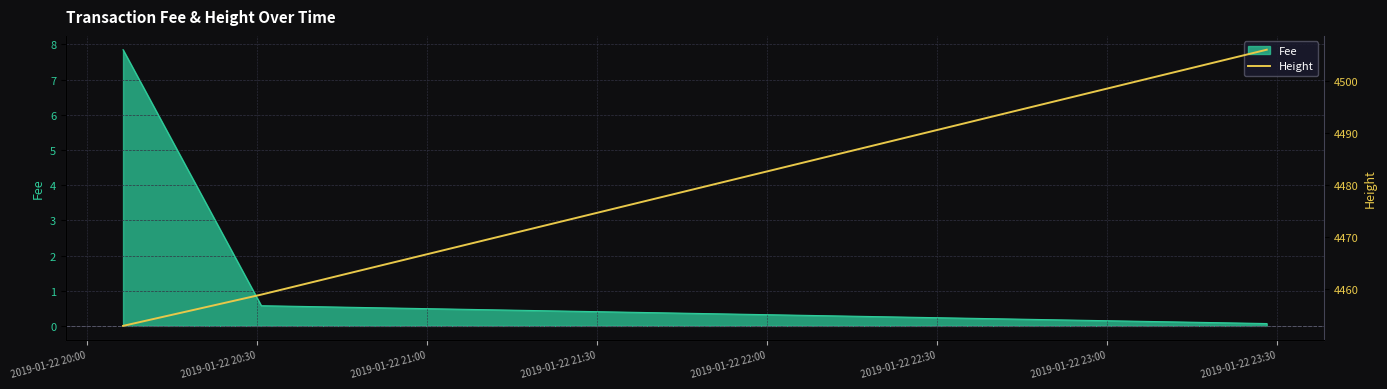

What is the maximum value for Fee?

7.8